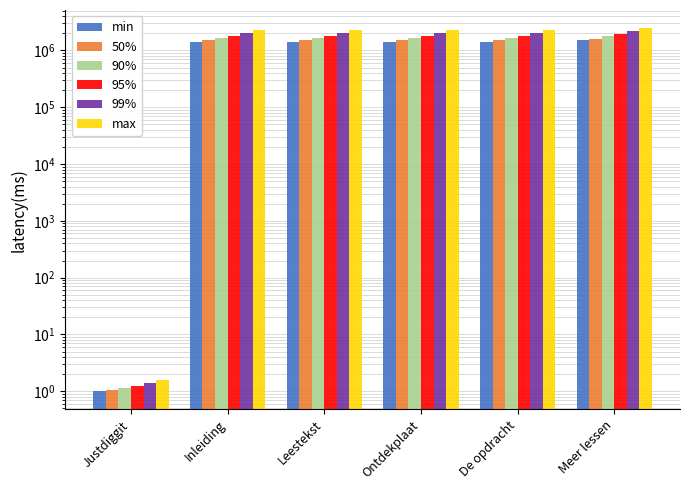

At De opdracht, list the series in order from smallest to largest.

min, 50%, 90%, 95%, 99%, max